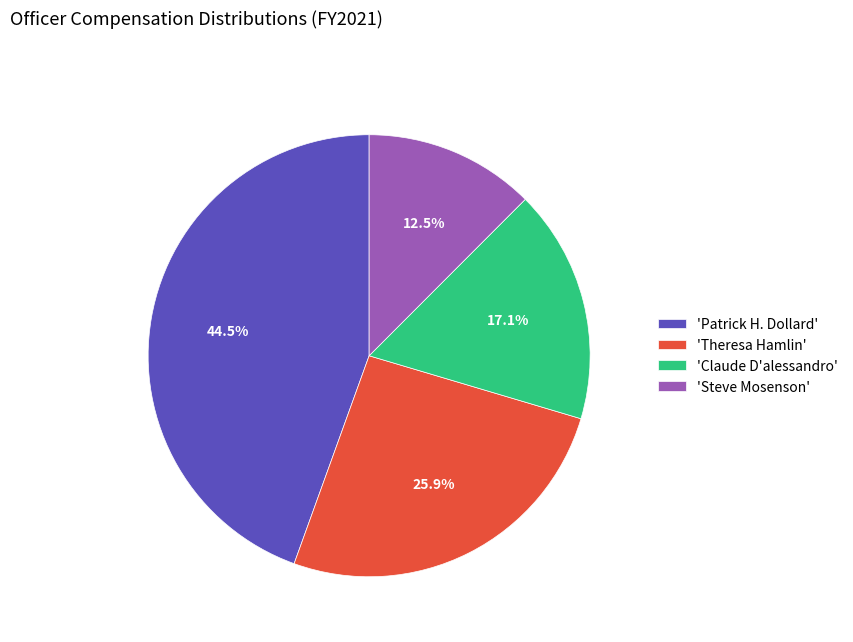

What is the largest slice in the pie chart?

'Patrick H. Dollard'